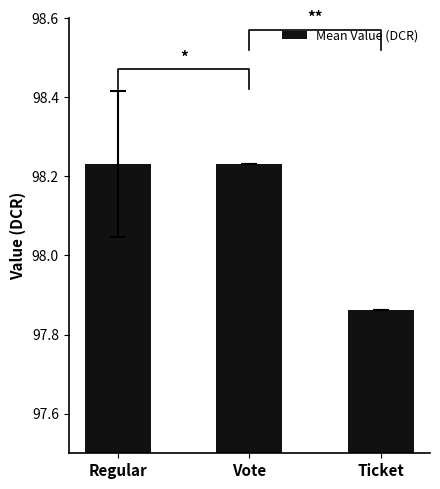

At which category does the chart reach its minimum across all series?

Ticket